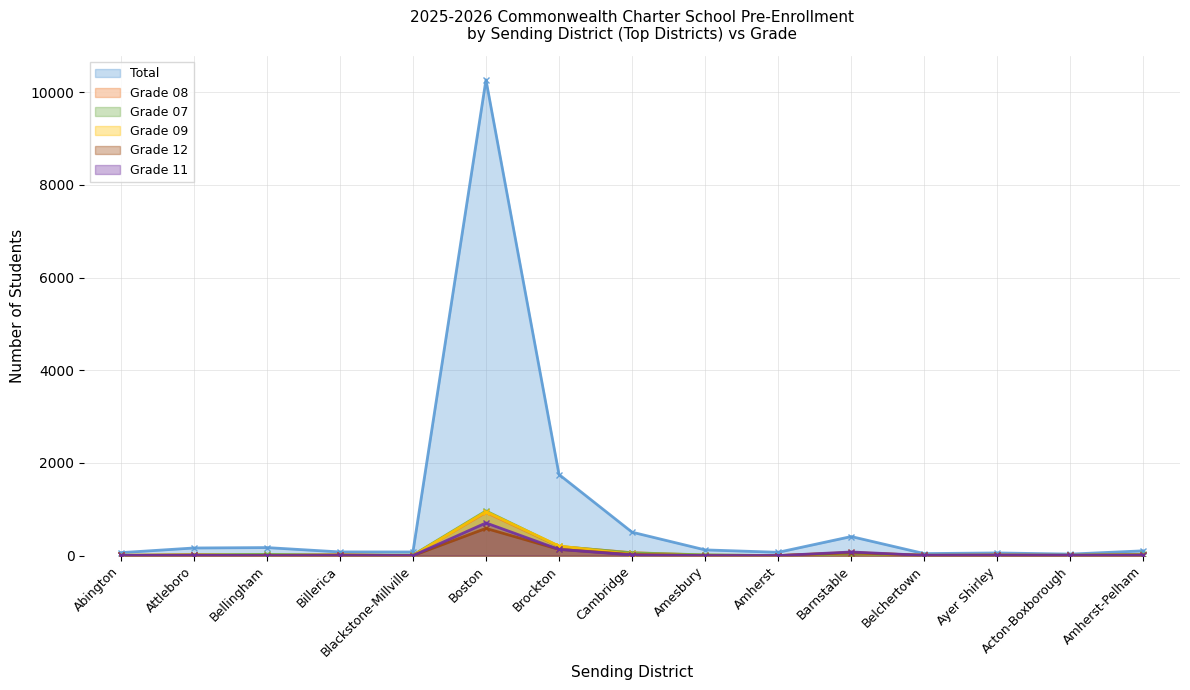

Which series has the largest range (max minus min)?

Total